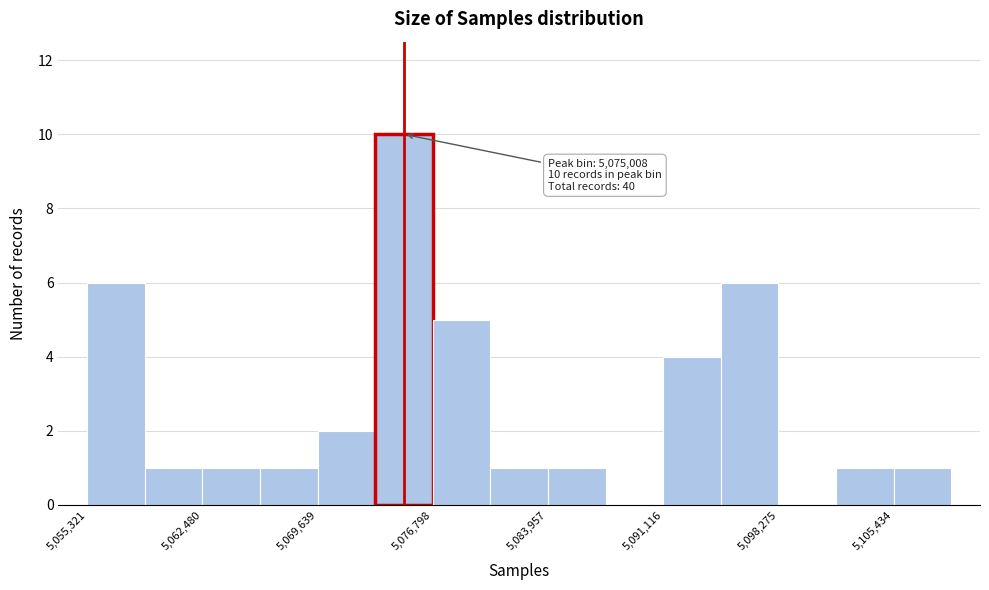

Around what value on the x-axis is the tallest bar? Give the approximate position of its centre, as read against the axis.

5075000